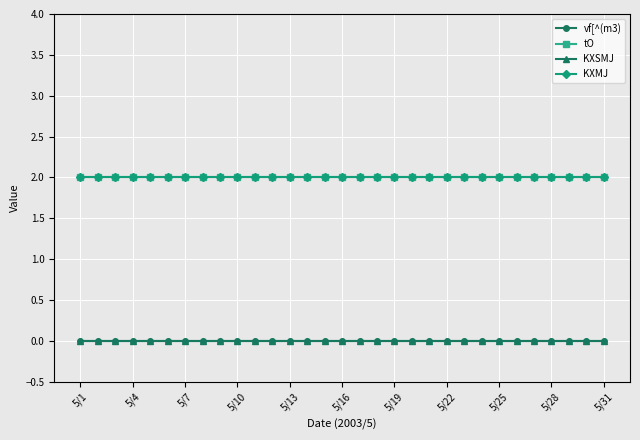

True or false: vf[^(m3) and tO intersect in this chart.

False